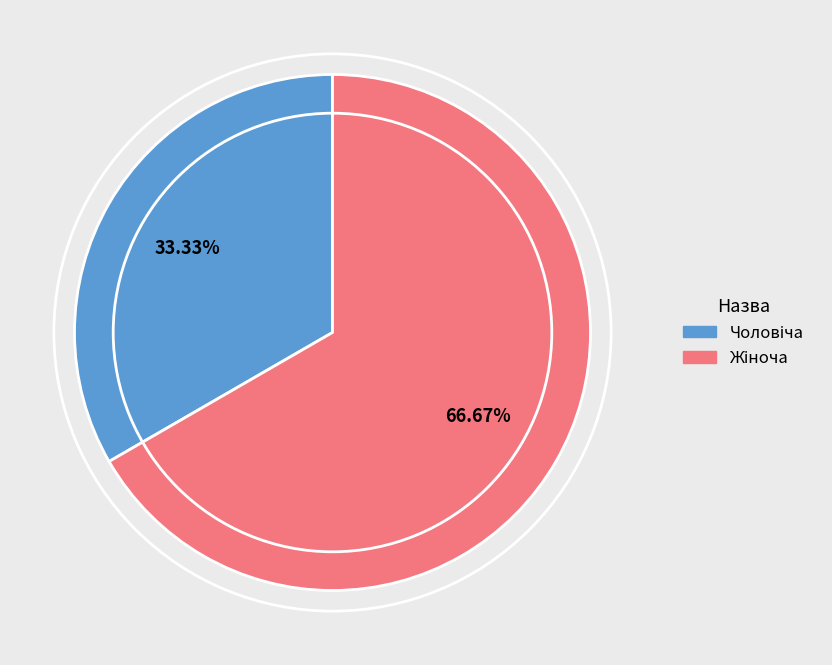

Is there a majority slice in this chart?

Yes